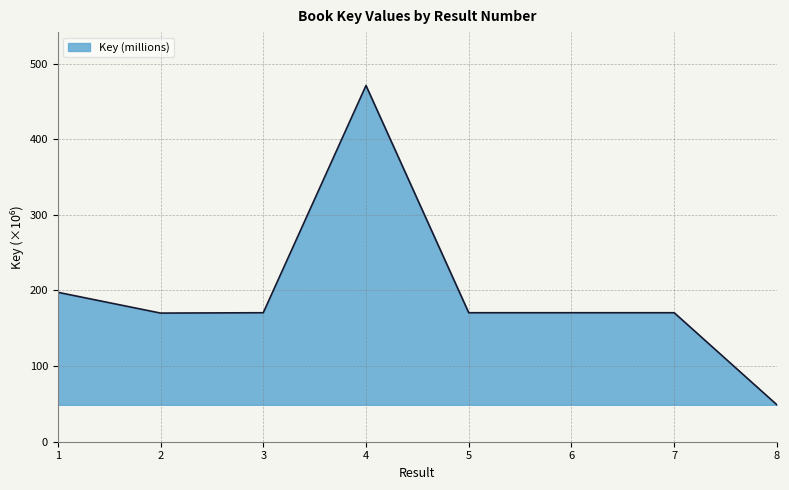

What is the sum of all values?

1569.6